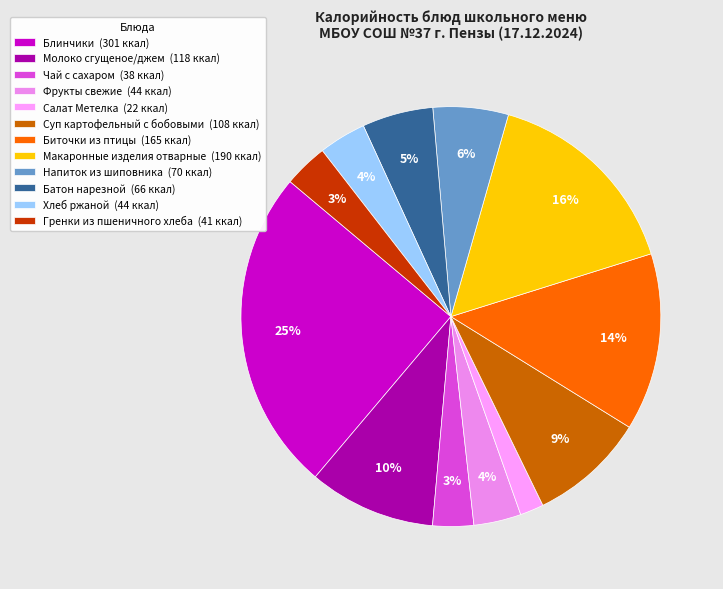

The Фрукты свежие slice represents 4% of the pie. True or false?

True